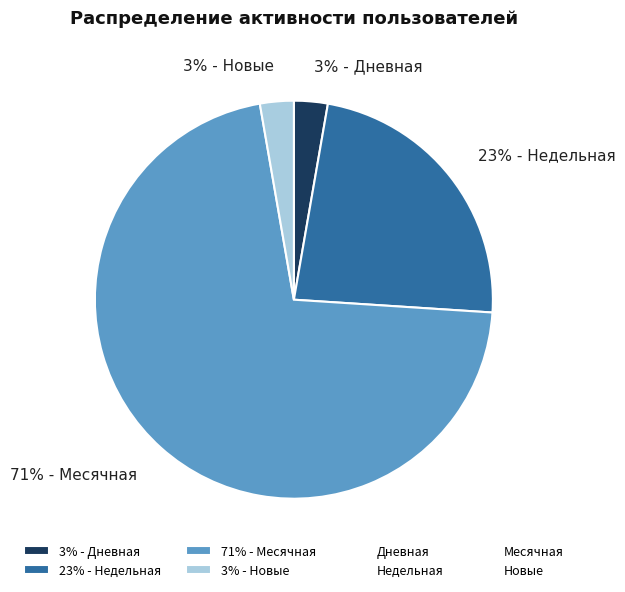

Between 71% - Месячная and 23% - Недельная, which is larger?

71% - Месячная